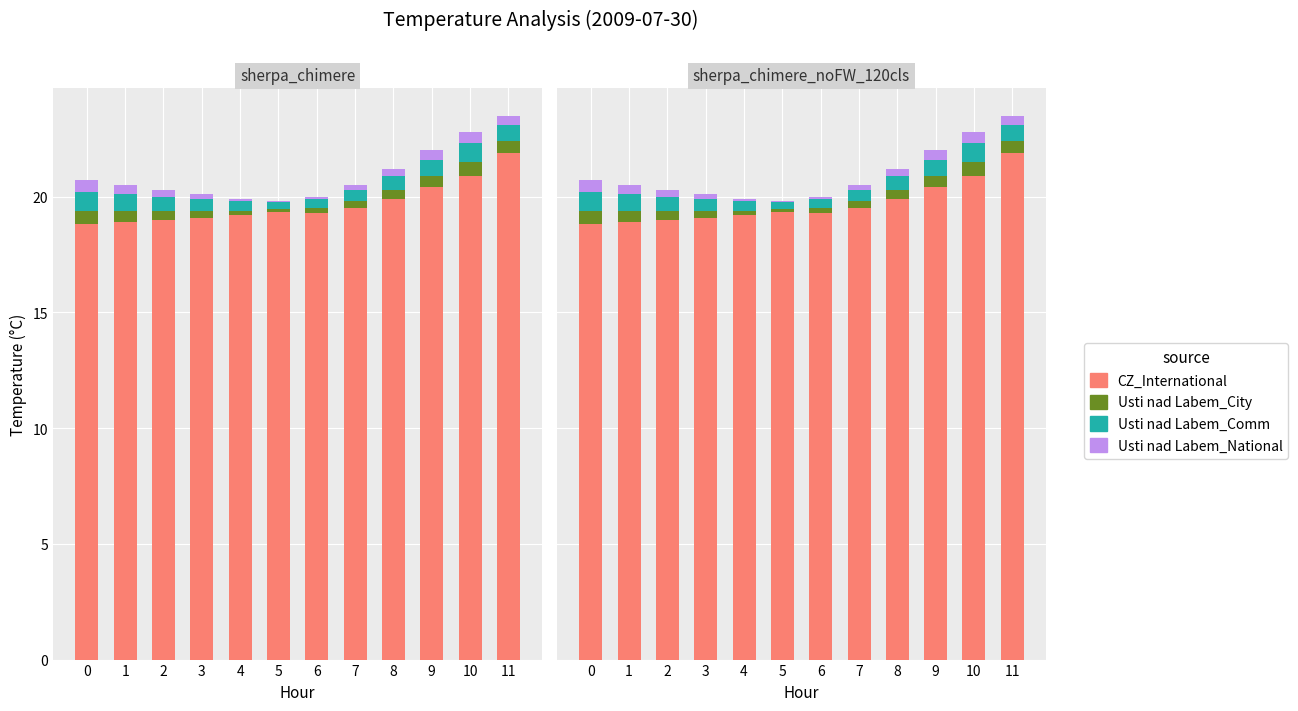

What is the maximum value for CZ_International?

21.9